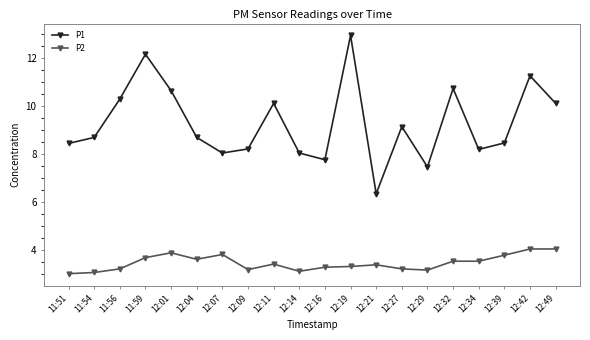

What is the spread (max minus min) of values at 12:07?

4.2